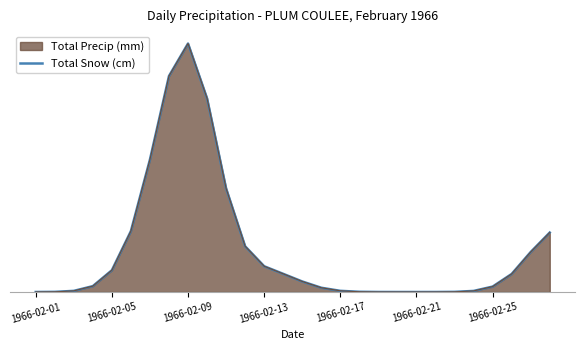

What is the average value?

0.6